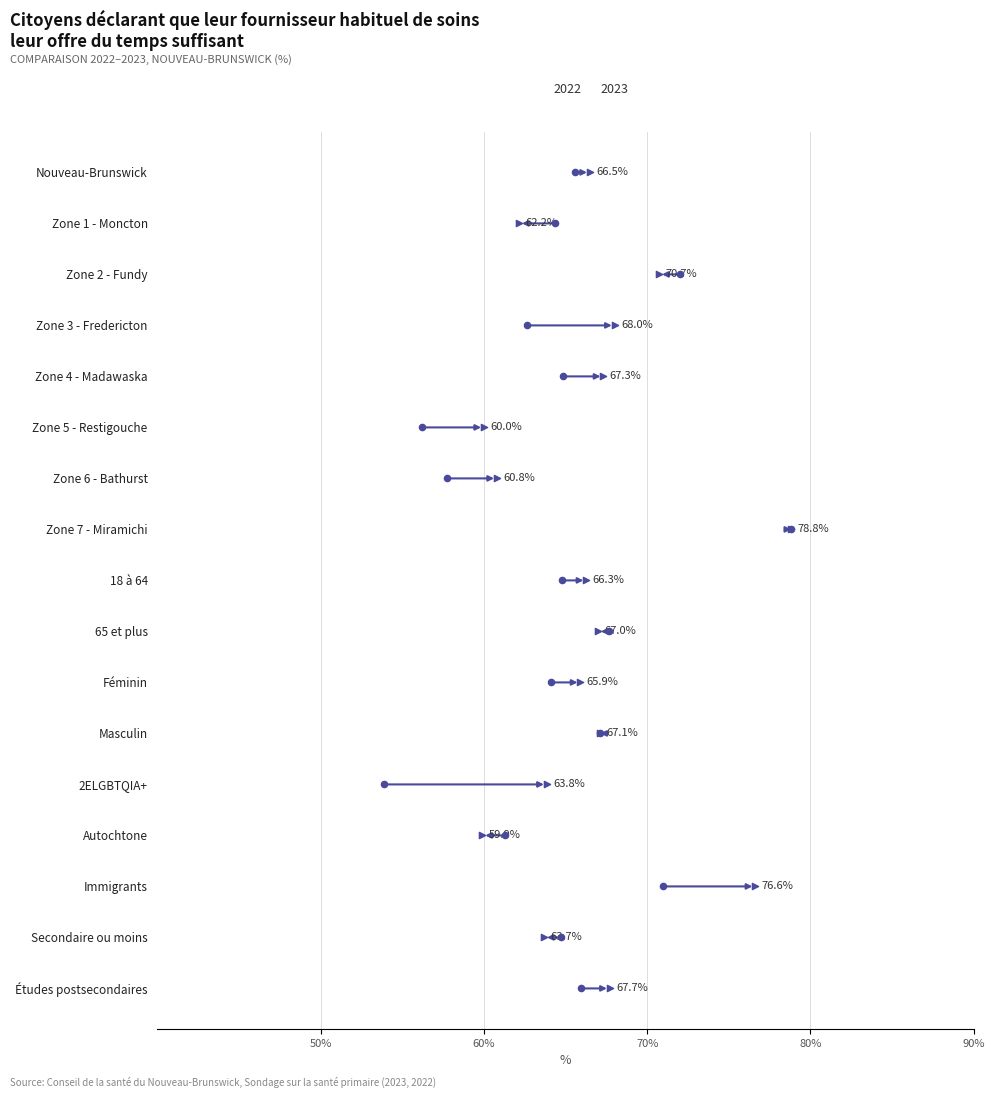

Which series has the largest total across all categories?

2023